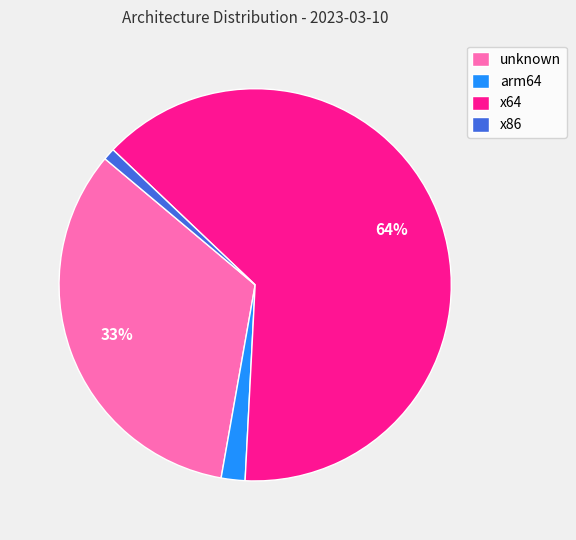

Does x64 account for over 50% of the chart?

Yes